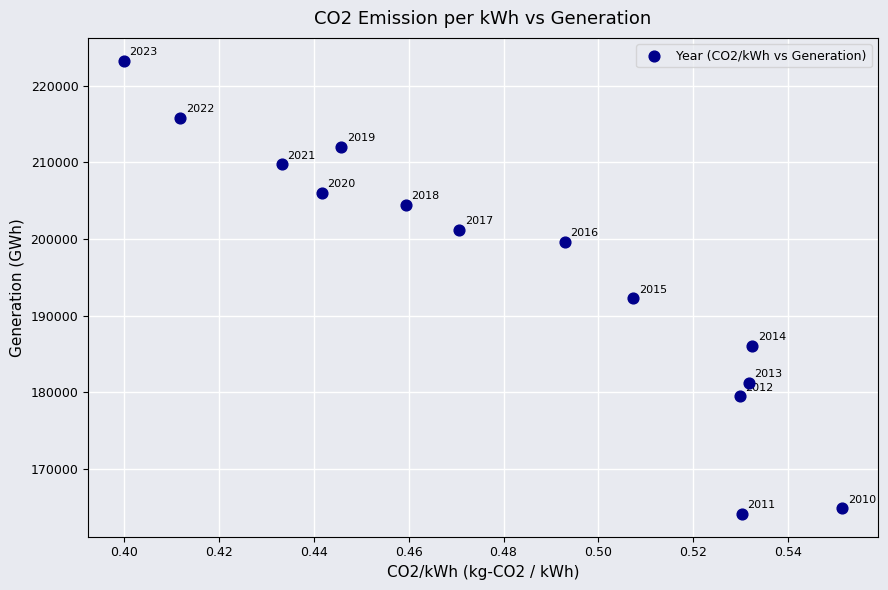

What is the range of Y values (max minus min)?

59193.3